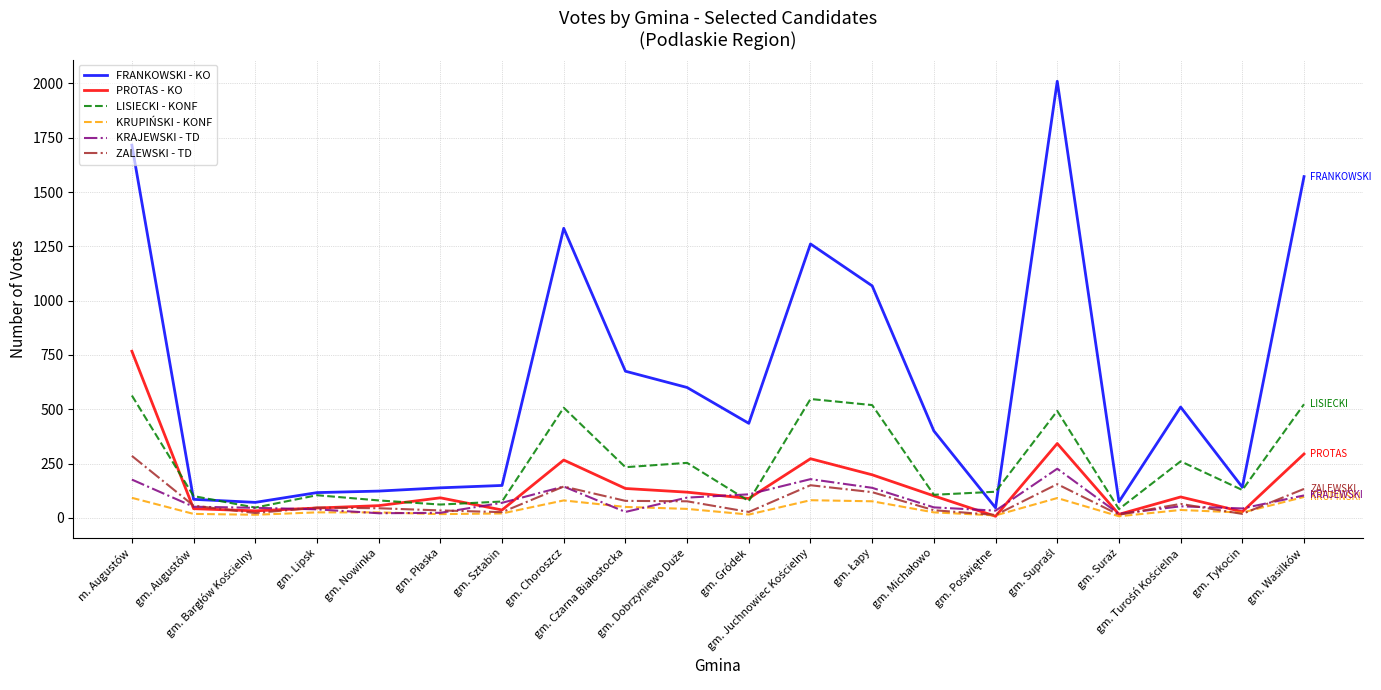

Which series has the widest spread of values?

FRANKOWSKI - KO